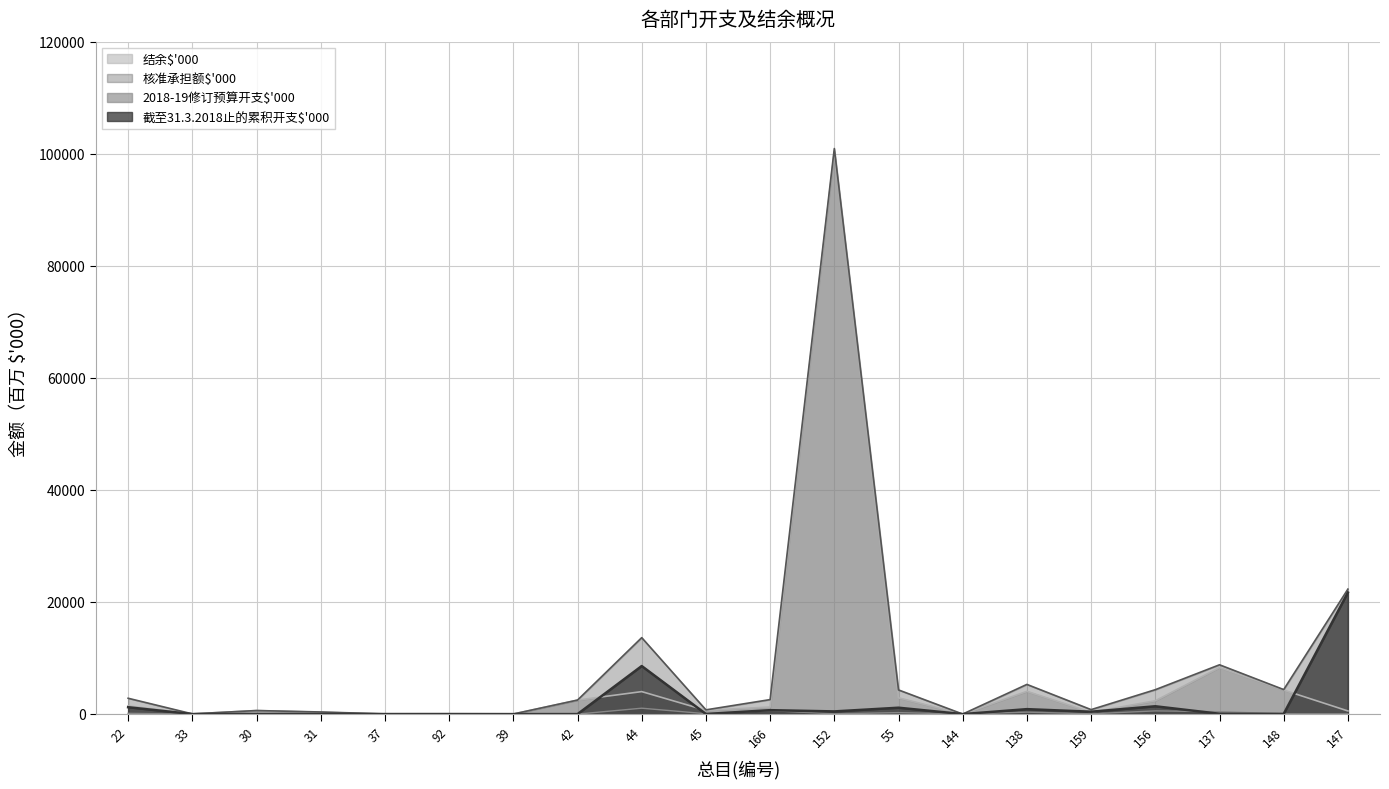

True or false: 2018-19修订预算开支$'000 and 核准承担额$'000 cross at least once.

False